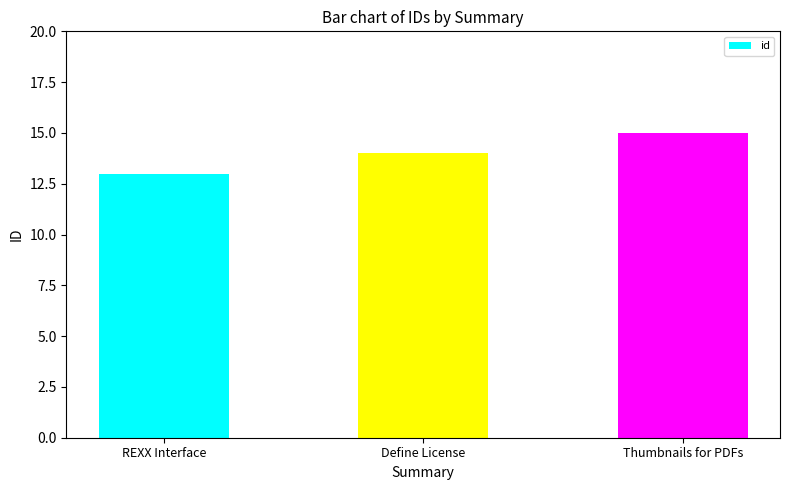

The chart shows a value of 15 at Thumbnails for PDFs. True or false?

True